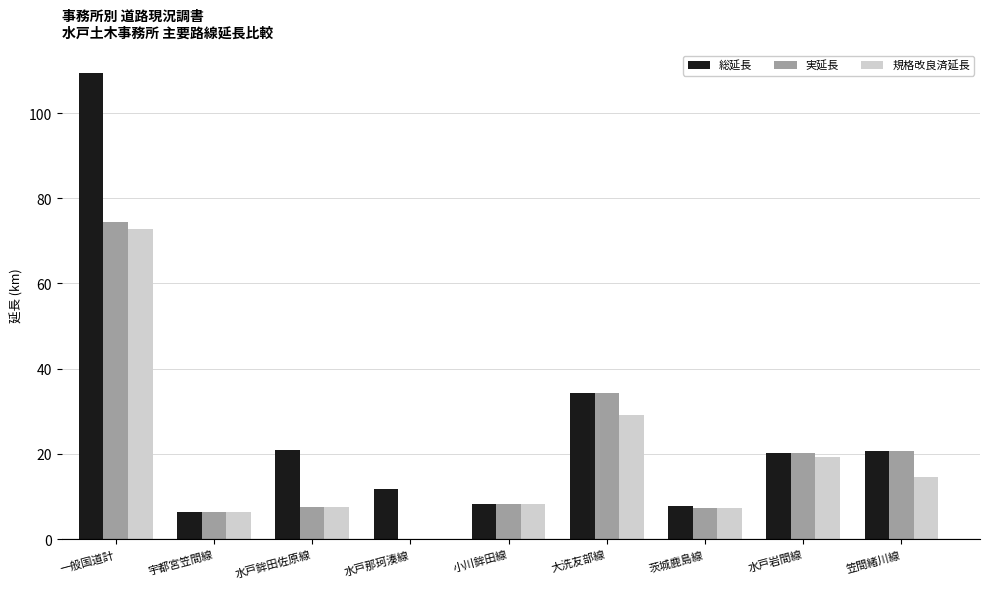

What is the approximate value of 総延長 at 小川鉾田線?

8.4